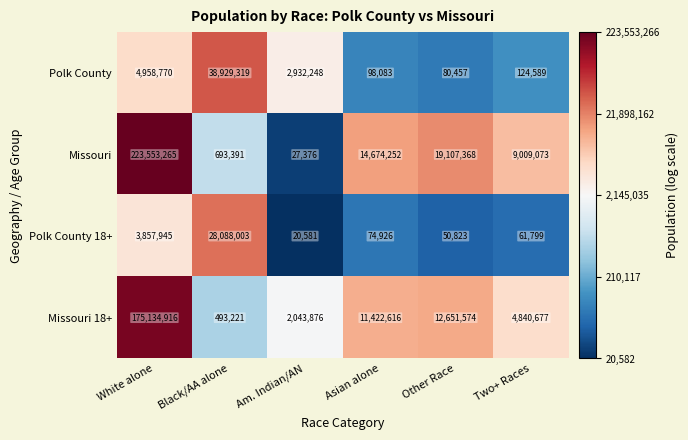

How many categories are shown in the chart?

6